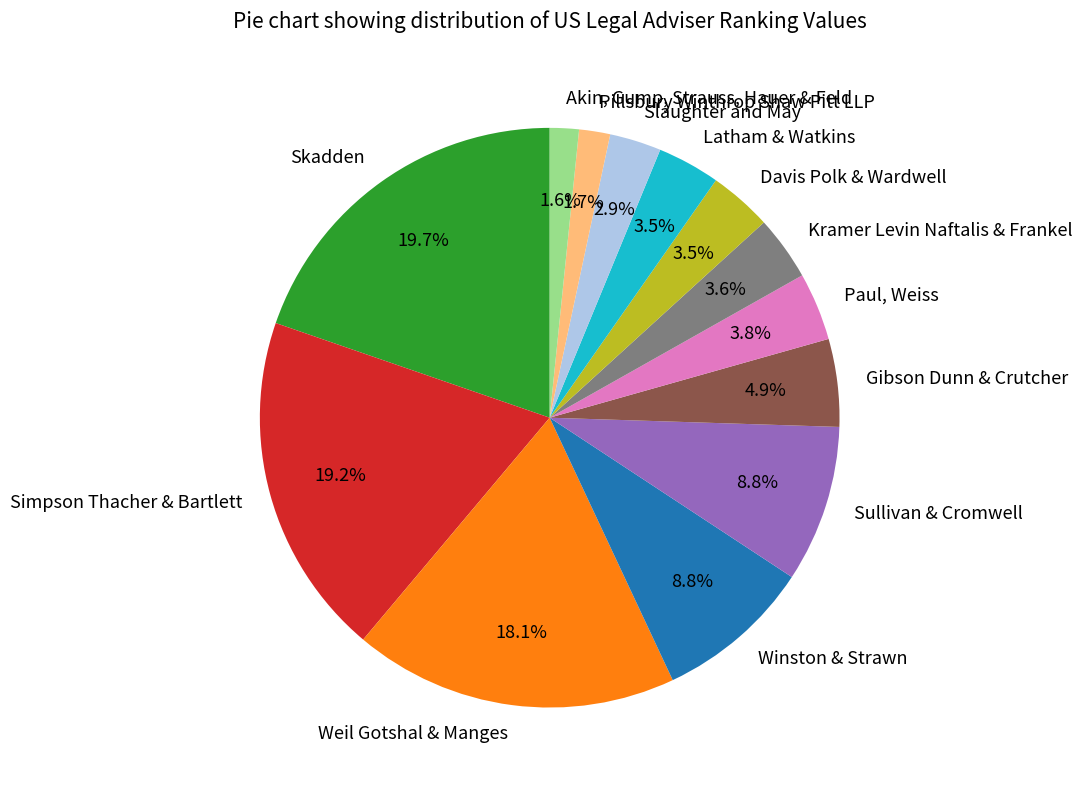

To the nearest percent, what is the difference between the Akin, Gump, Strauss, Hauer & Feld and Weil Gotshal & Manges slice percentages?

16%